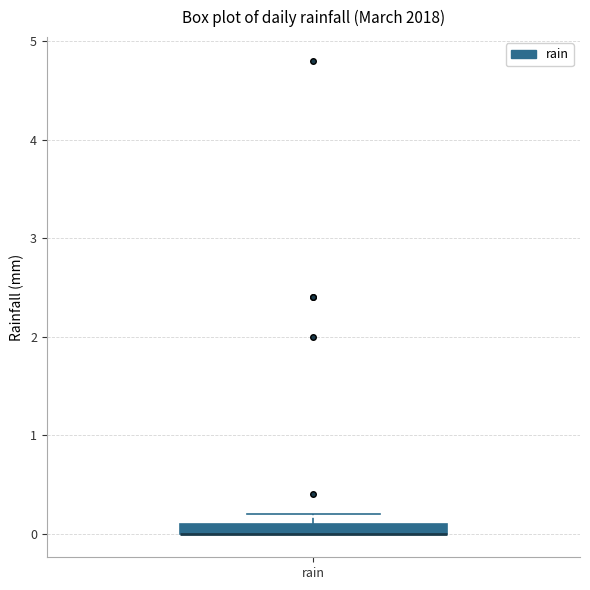

Where is the upper edge of the box for rain on the y-axis? The values are not printed on the chart, so give them approximately, as read against the axis.

0.1